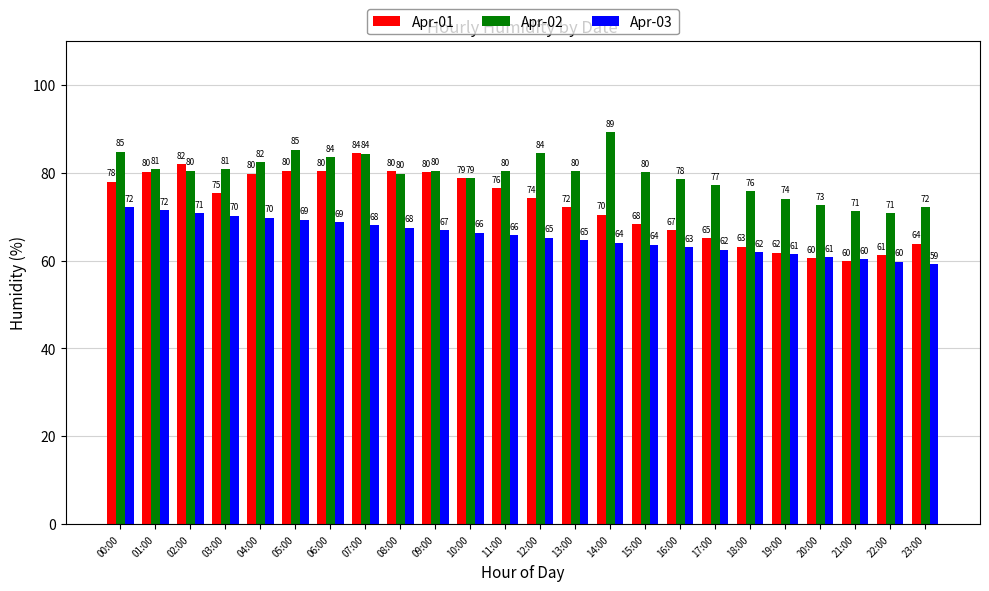

What is the difference between the Apr-02 values at 13:00 and 19:00?

6.3